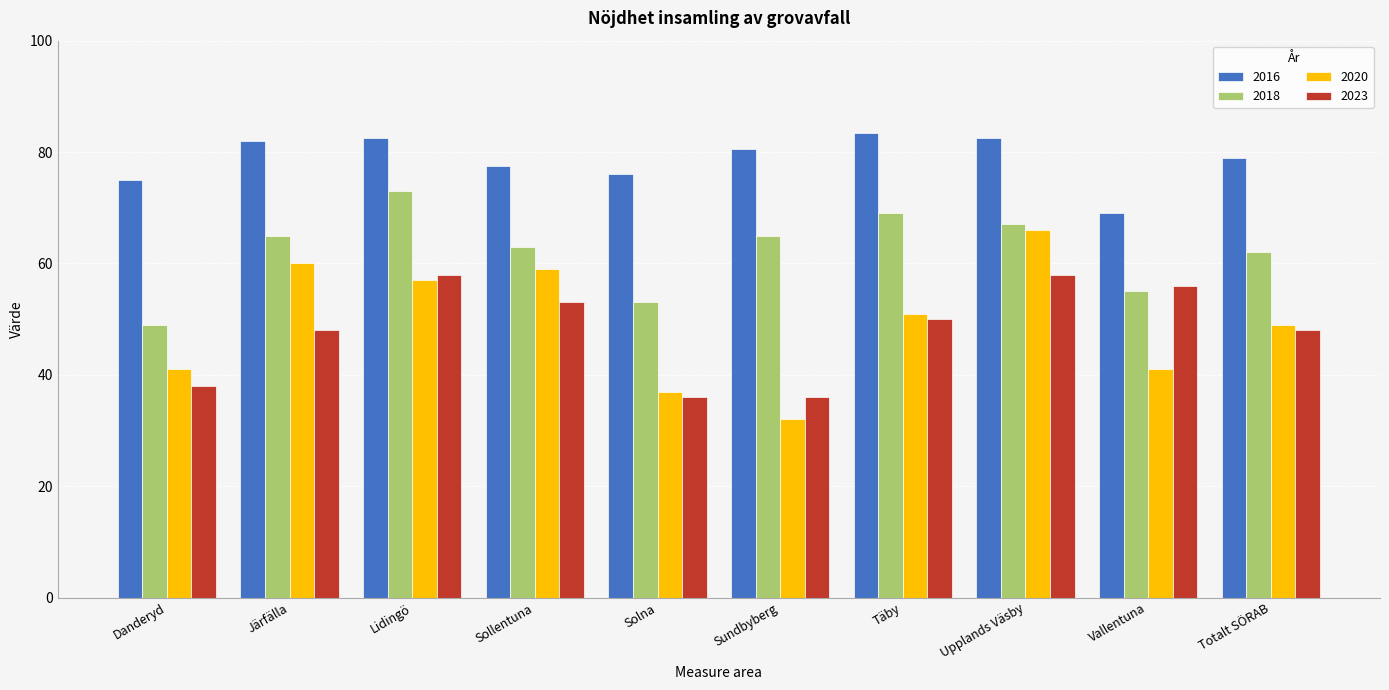

What is the difference between the highest and lowest values at Danderyd?

37.0